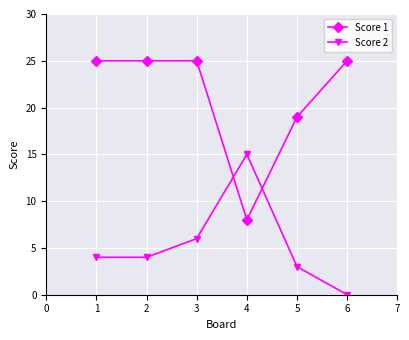

How many interior local peaks does the Score 2 series have?

1